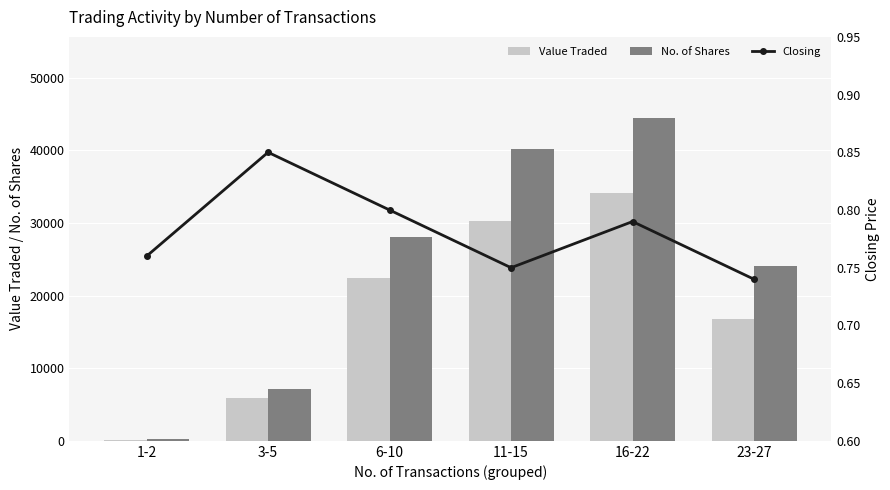

What is the total value across all series at 16-22?

78621.8